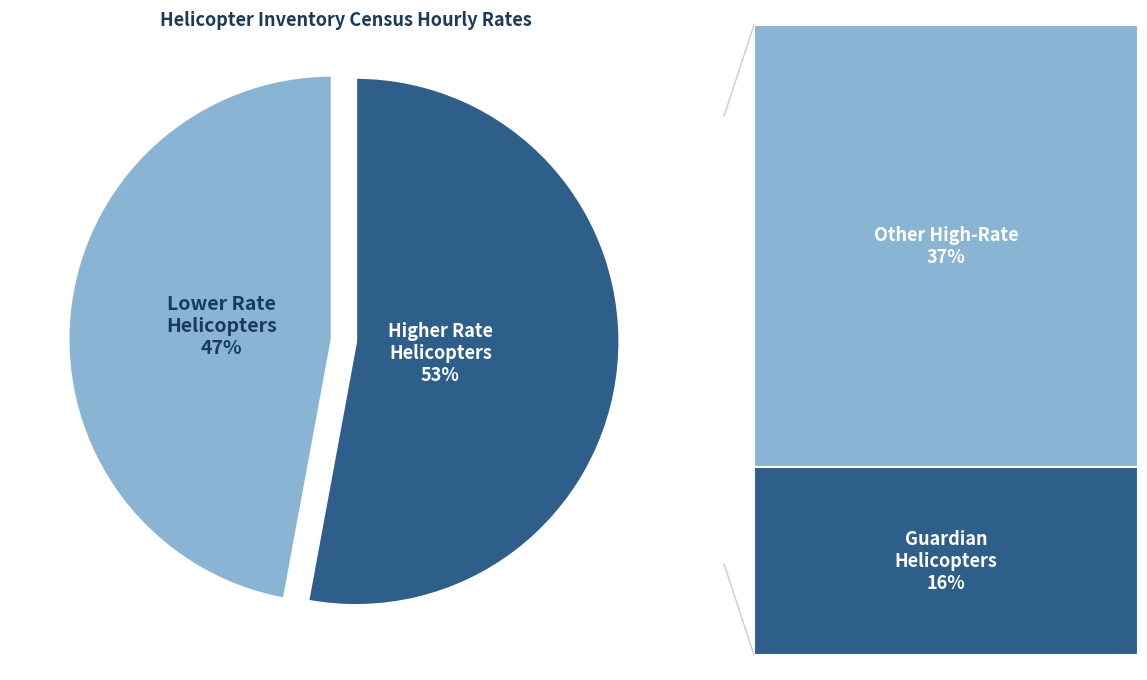

Is there a majority slice in this chart?

Yes